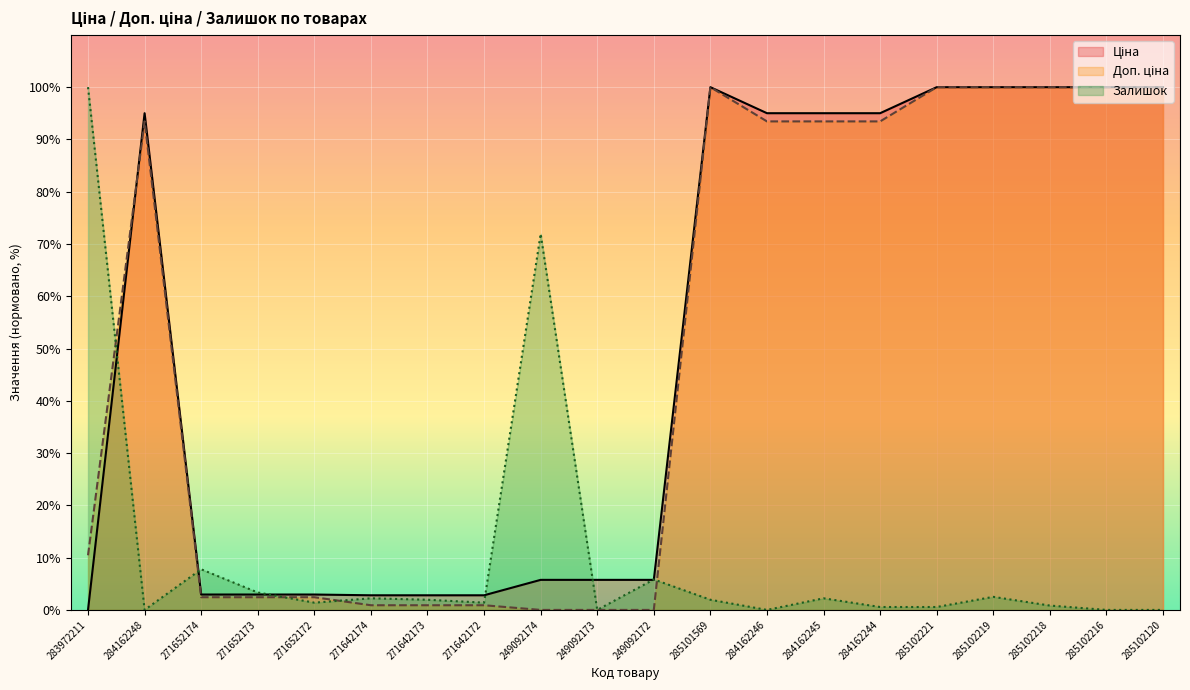

True or false: Залишок has a value of 6.0 at 271652173.

False